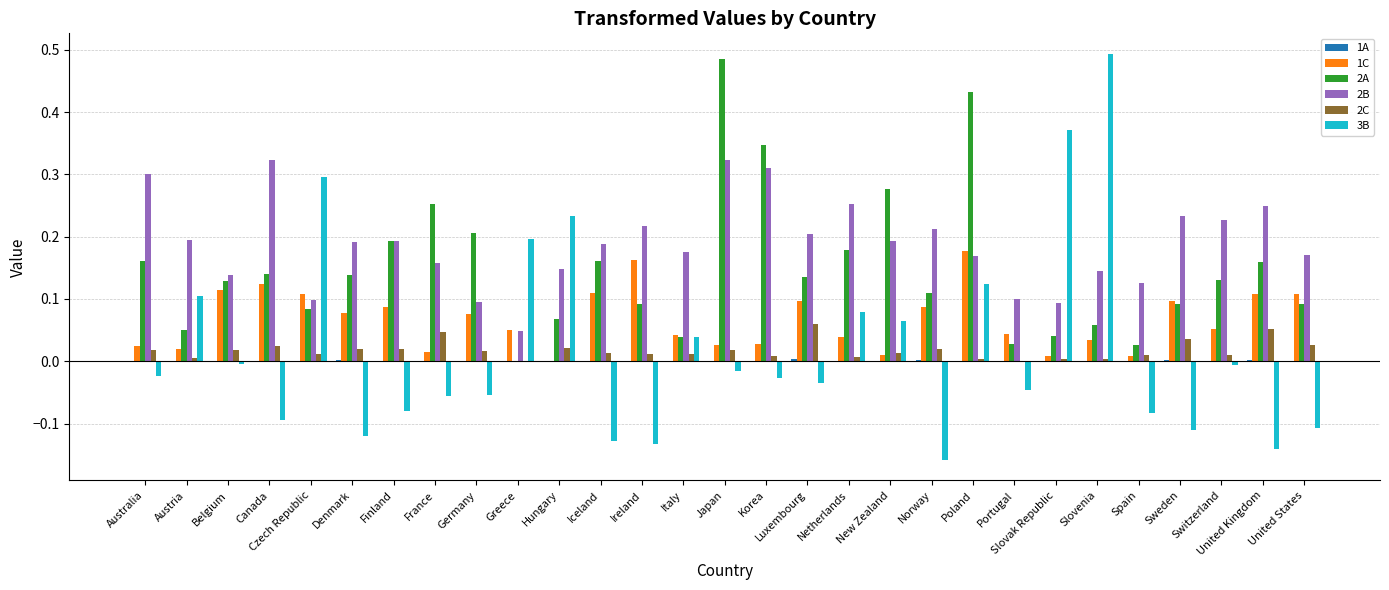

Which series changed the most between France and Korea?

2B